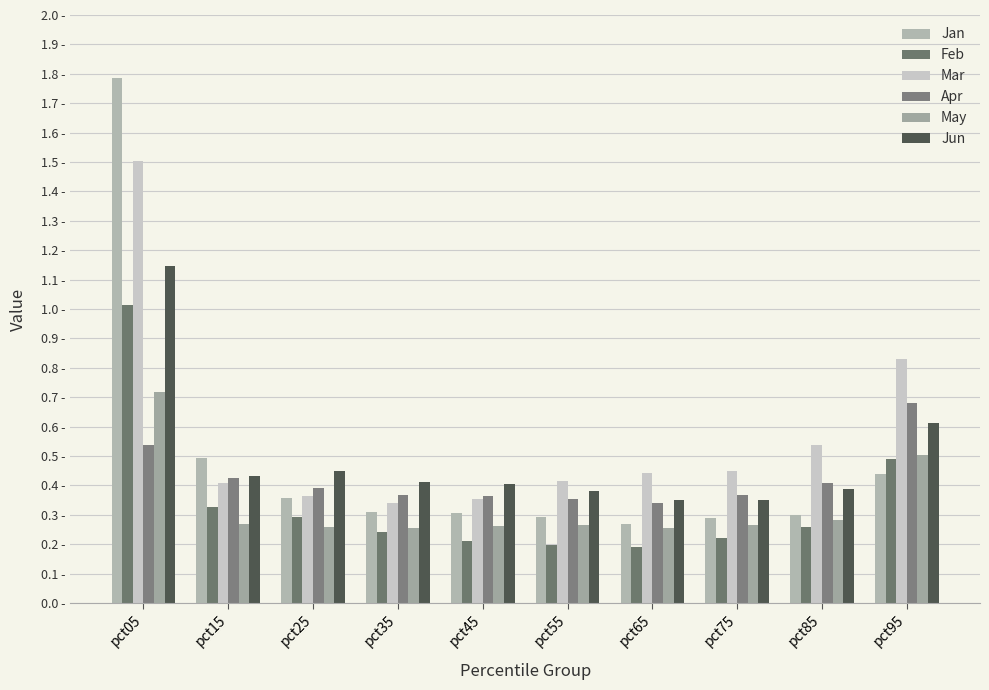

Is it true that Apr equals 0.5 at pct25?

False